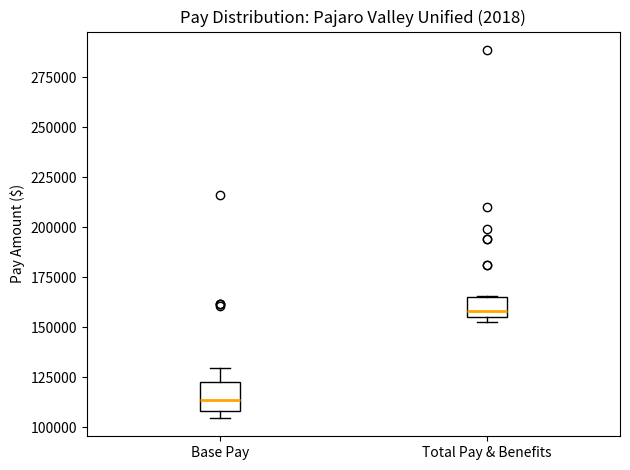

Which box's median line is the highest?

Total Pay & Benefits